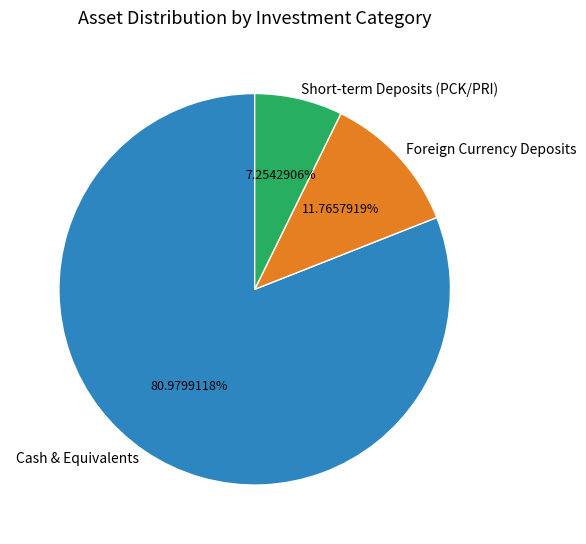

What is the ratio of the value at Short-term Deposits (PCK/PRI) to the value at Foreign Currency Deposits?

0.6